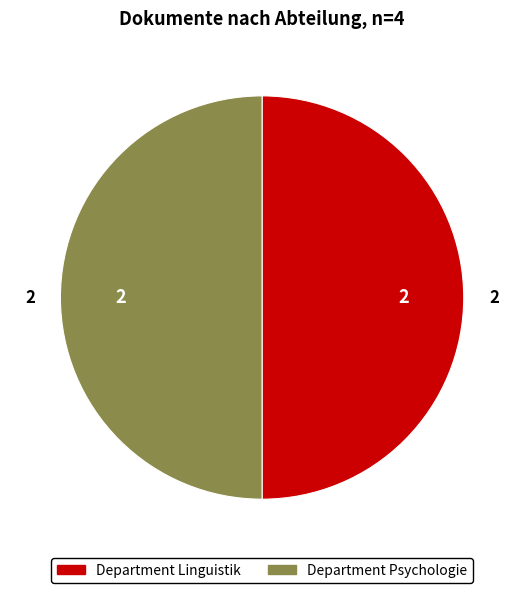

Count the number of slices in the pie.

2